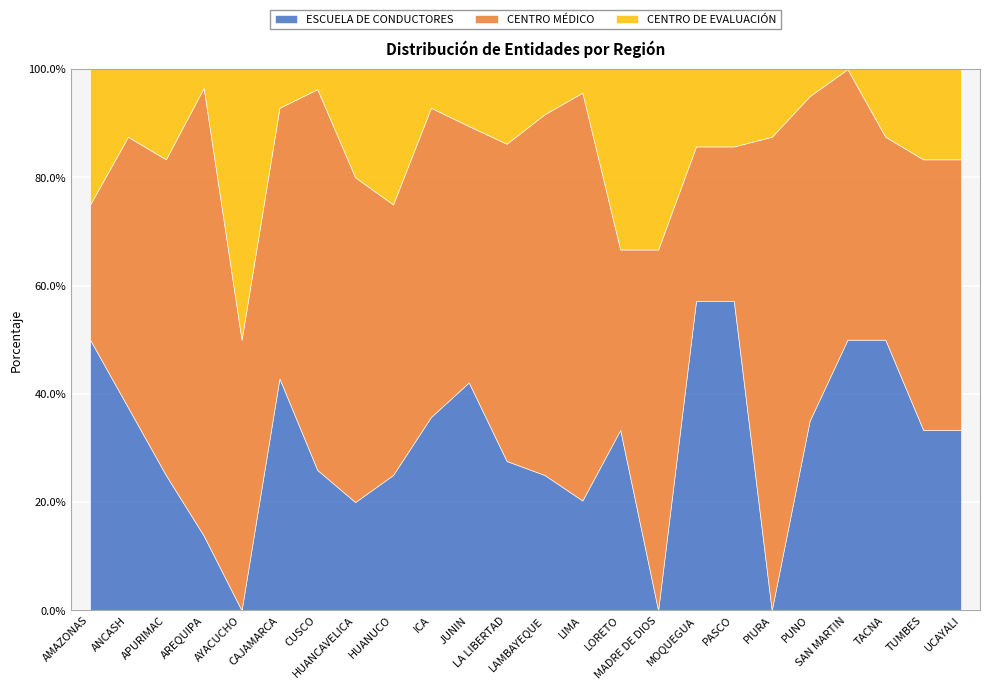

The CENTRO DE EVALUACIÓN series shows 1 at PASCO. True or false?

True